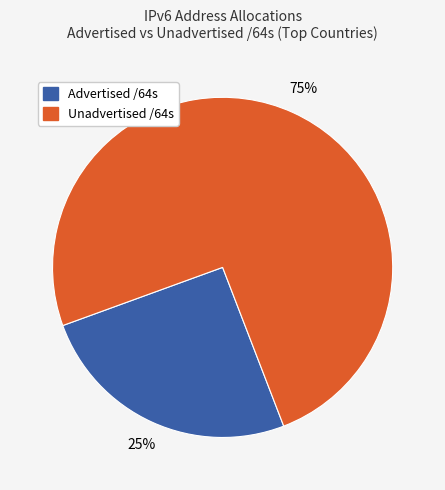

Which slice is the smallest?

Advertised /64s